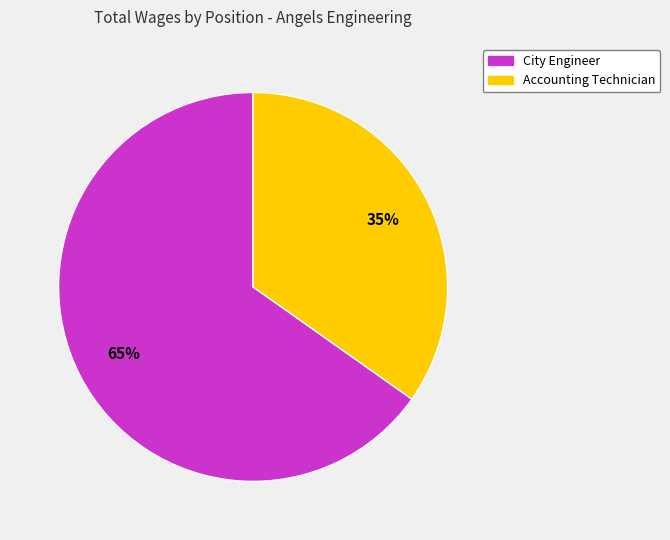

Which has a higher value, City Engineer or Accounting Technician?

City Engineer